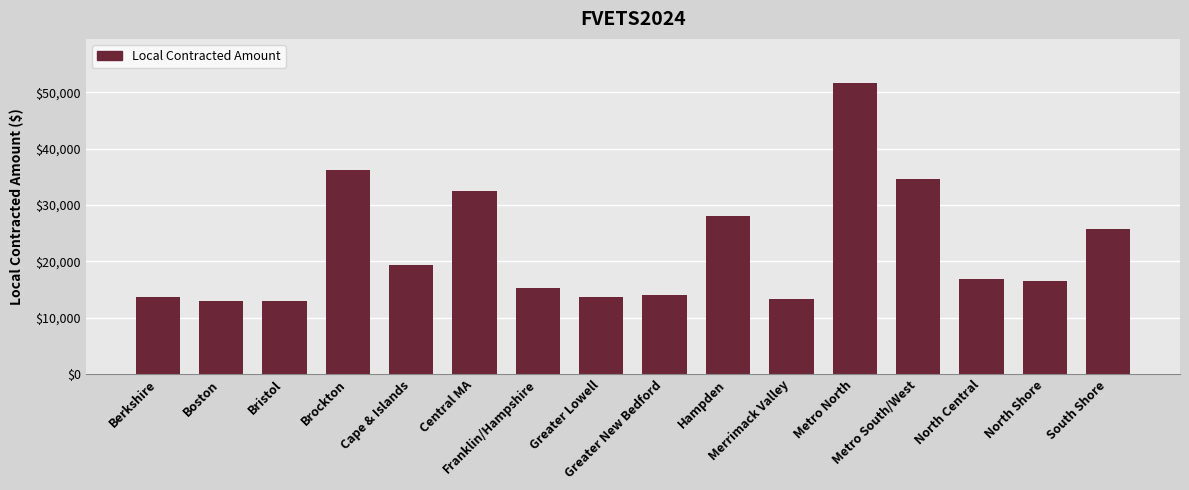

Where does the data first go above 16871?

Brockton